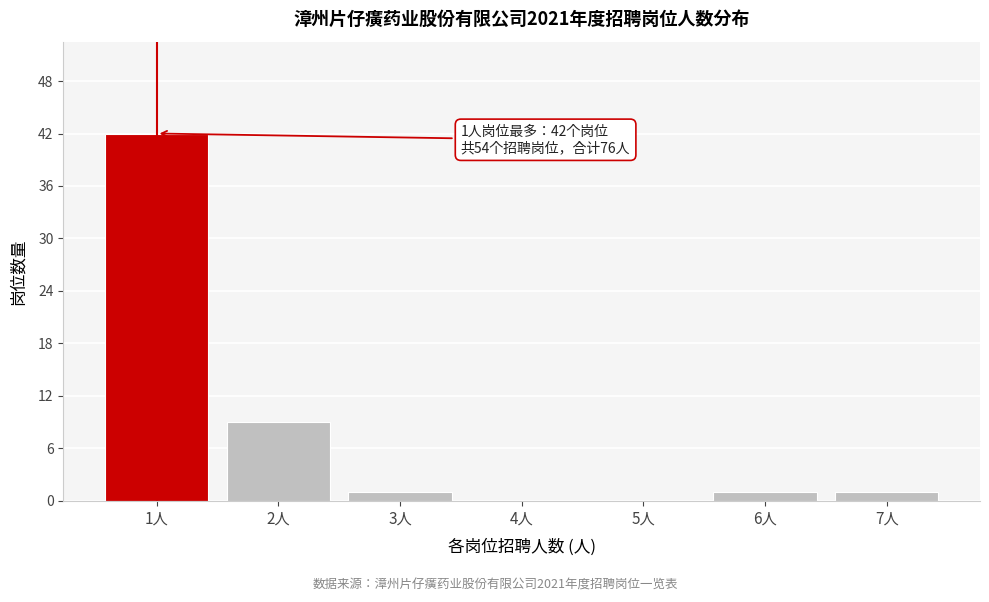

Reading left to right, transcribe all the data shown in this chart.

1人=42	2人=9	3人=1	4人=0	5人=0	6人=1	7人=1